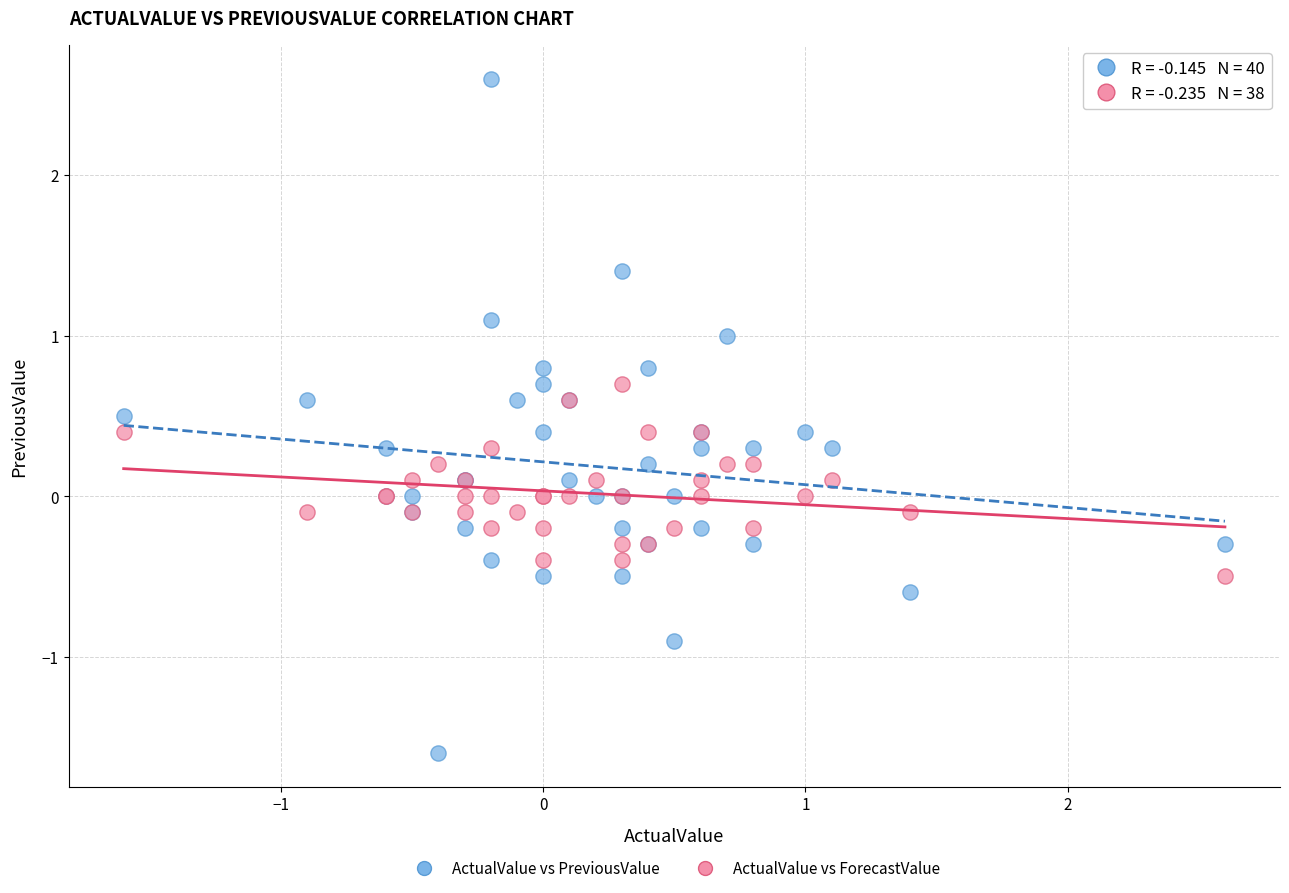

Which series has the widest spread of Y values?

ActualValue vs PreviousValue